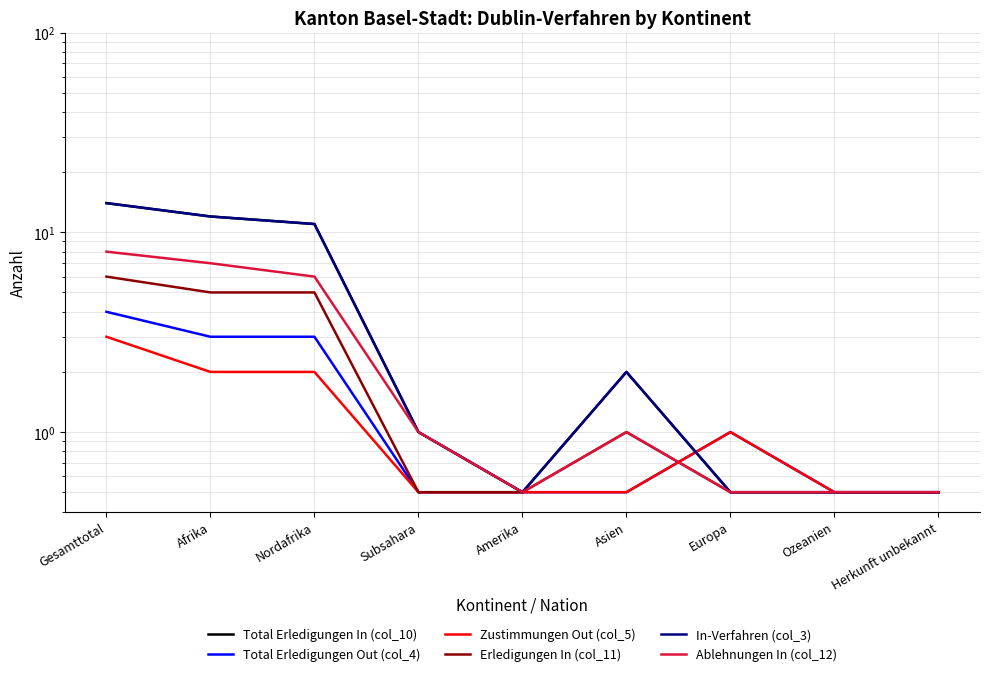

Is this an area chart (filled region under the line)?

No